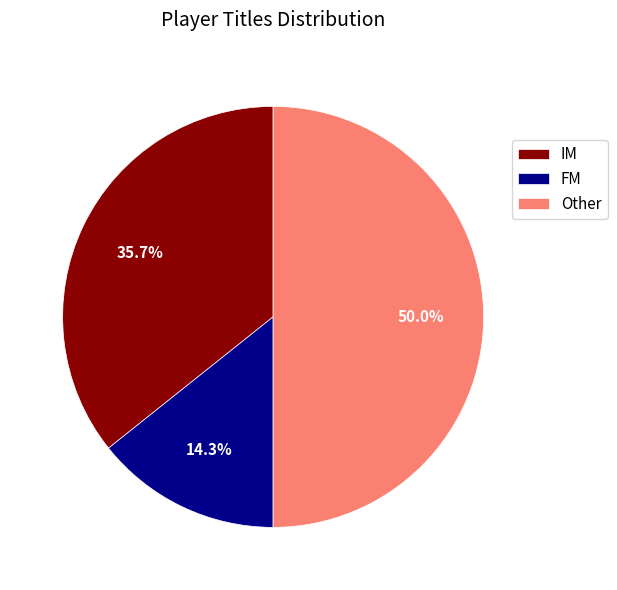

Does FM account for over 50% of the chart?

No